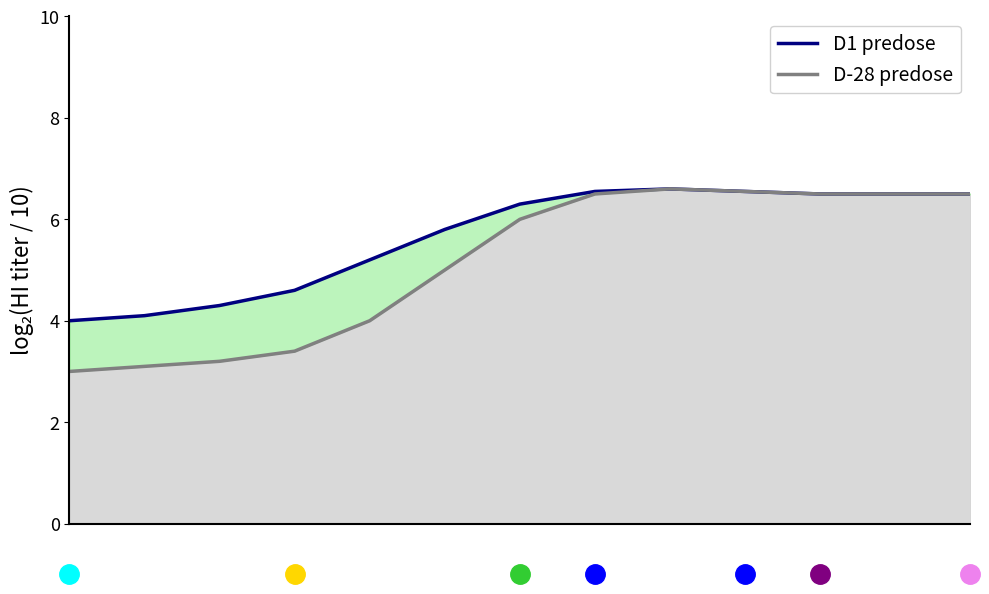

Reading left to right, extract all data points from this chart.

D1 predose: 0=4.0	1=4.1	2=4.3	3=4.6	4=5.2	5=5.8	6=6.3	7=6.5	8=6.6	9=6.5	10=6.5	11=6.5	12=6.5
D-28 predose: 0=3.0	1=3.1	2=3.2	3=3.4	4=4.0	5=5.0	6=6.0	7=6.5	8=6.6	9=6.5	10=6.5	11=6.5	12=6.5